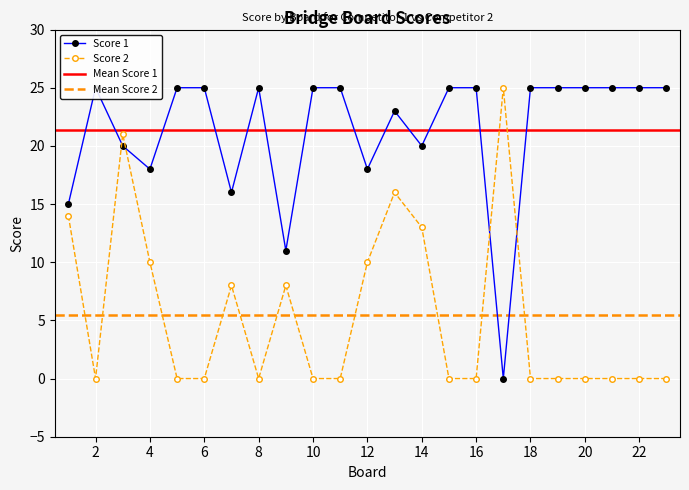

At which label is Score 2 closest to 12?

14